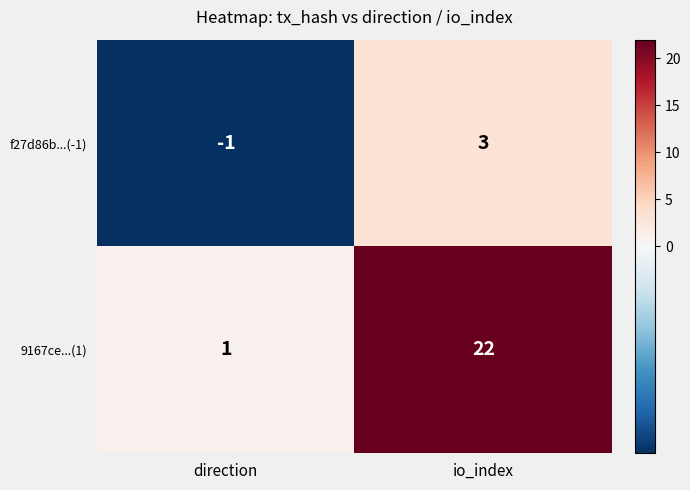

Reading right to left, extract all data points from this chart.

f27d86b...(-1): io_index=3	direction=-1
9167ce...(1): io_index=22	direction=1